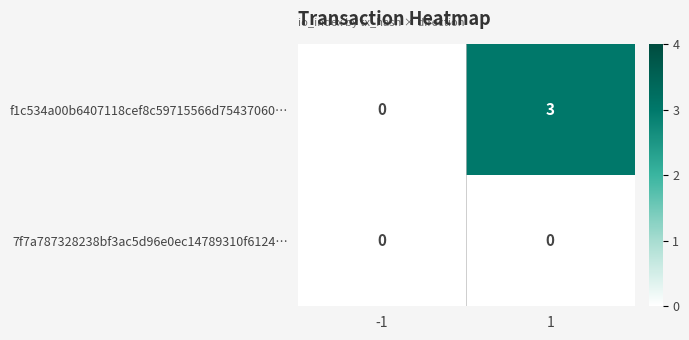

Reading right to left, what are all the values shown in this chart?

f1c534a00b6407118cef8c59715566d75437060…: 3	0
7f7a787328238bf3ac5d96e0ec14789310f6124…: 0	0